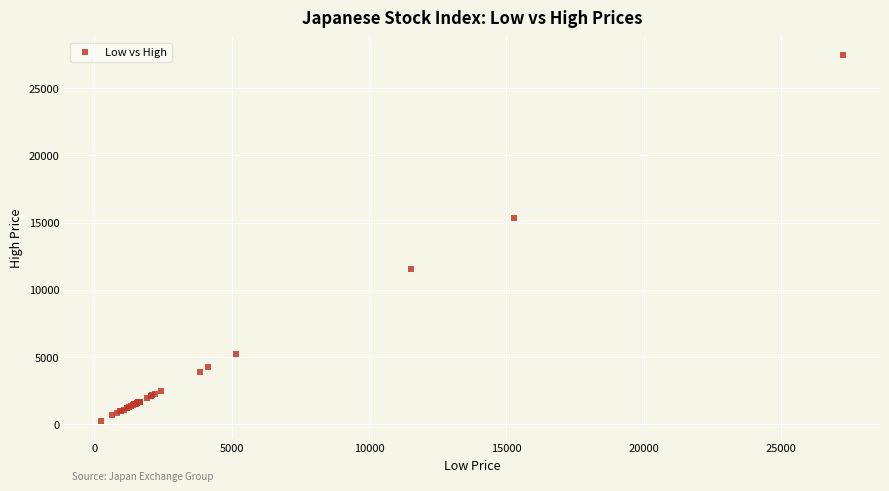

What Y value in the scatter plot is closest to 13848?

15331.0